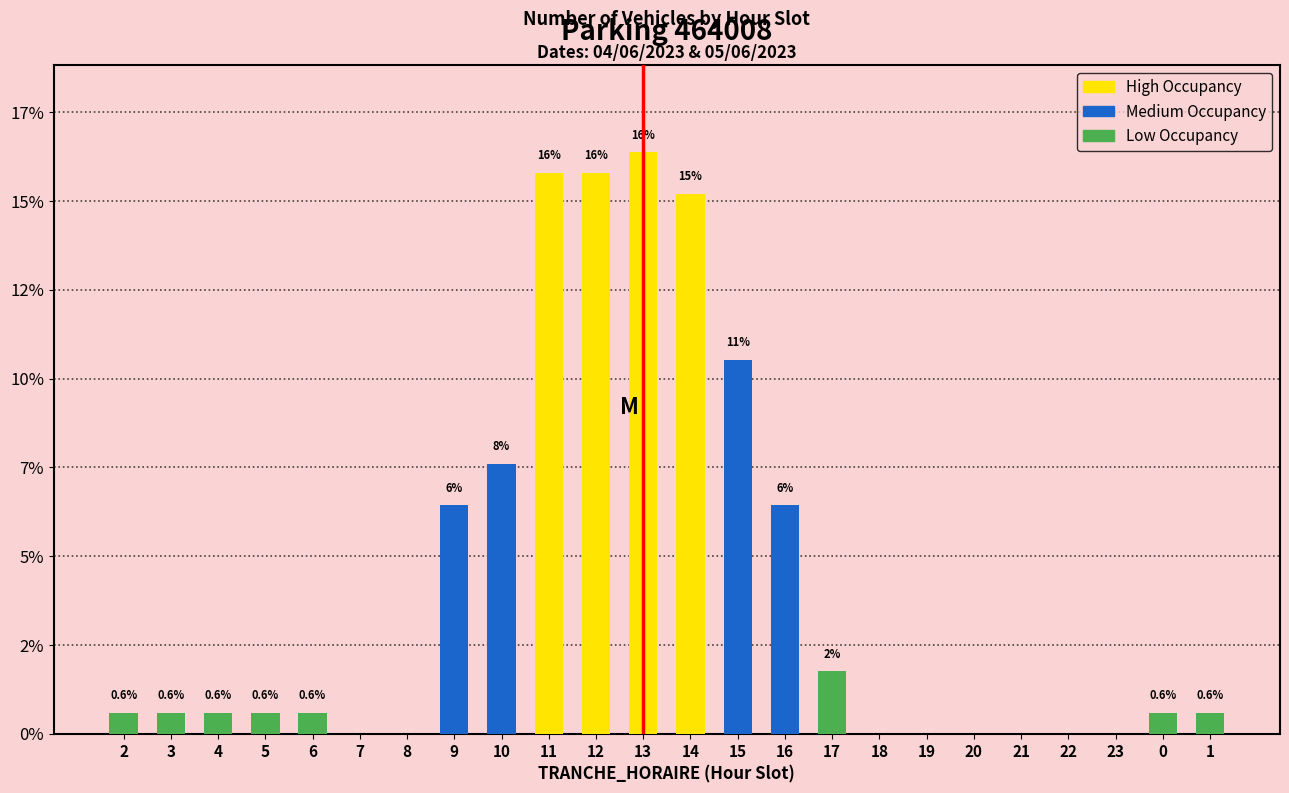

Which label corresponds to the smallest value in the chart?

7